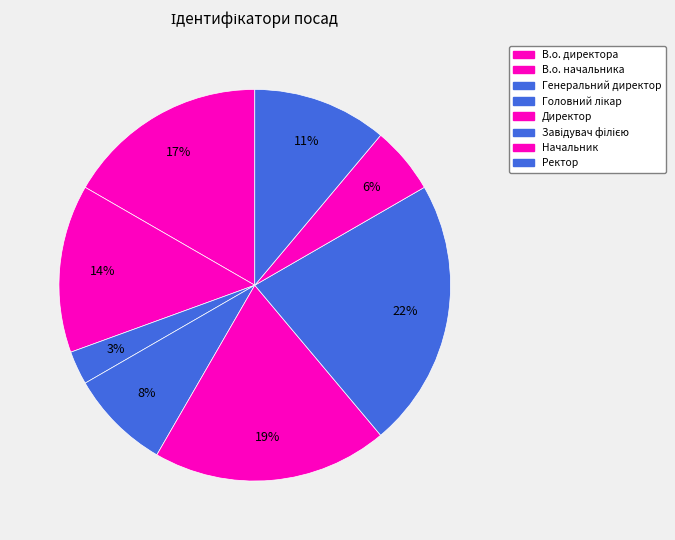

What is the largest slice in the pie chart?

Завідувач філією